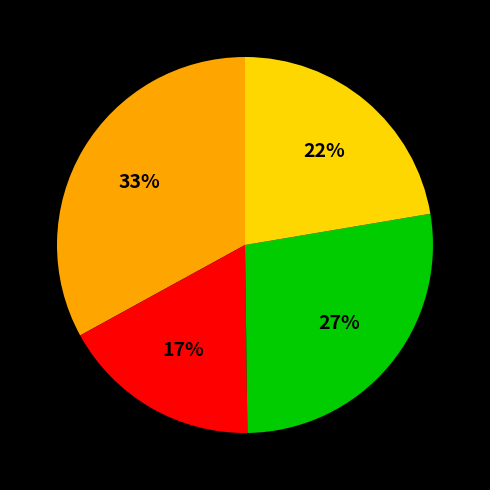

To the nearest percent, what is the average slice percentage?

25%